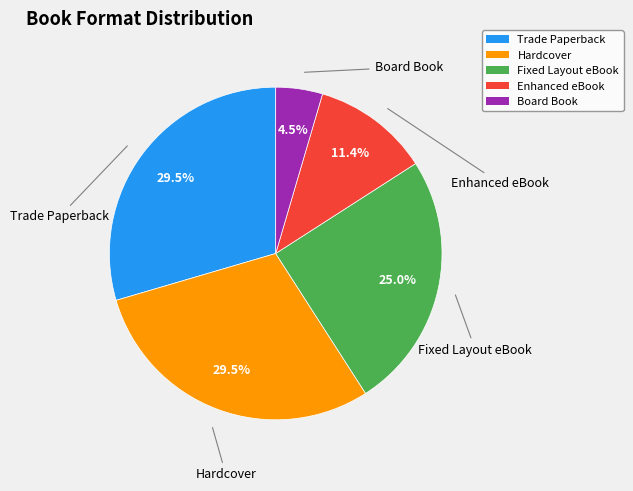

What portion of the pie excludes Enhanced eBook?

88.6%